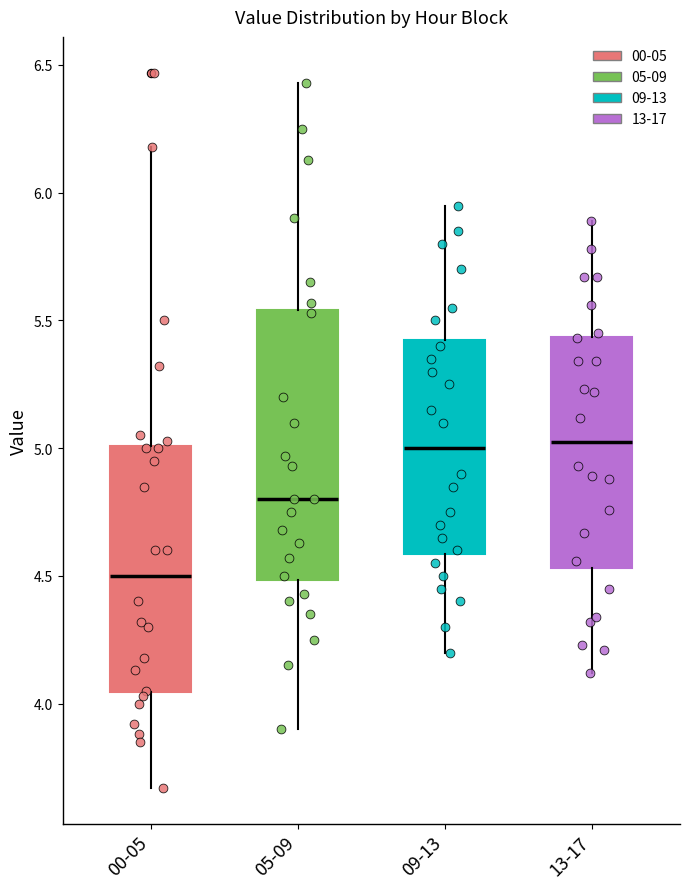

Comparing the boxes themselves (not the whiskers), which one is the tallest?

05-09